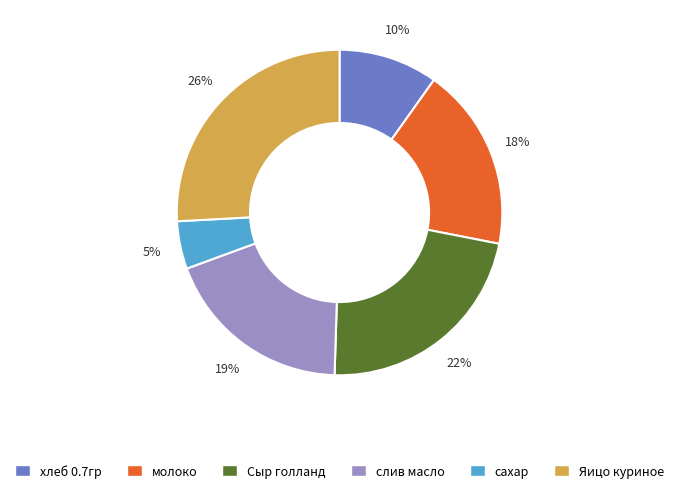

True or false: молоко accounts for 18% of the total.

True